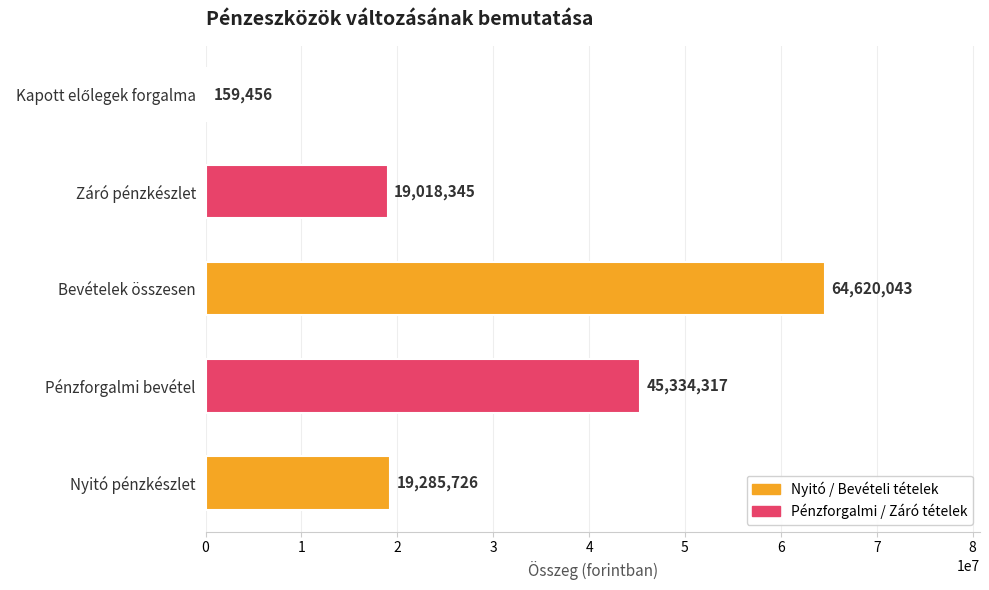

Is it true that the value at Nyitó pénzkészlet is 19285726?

True